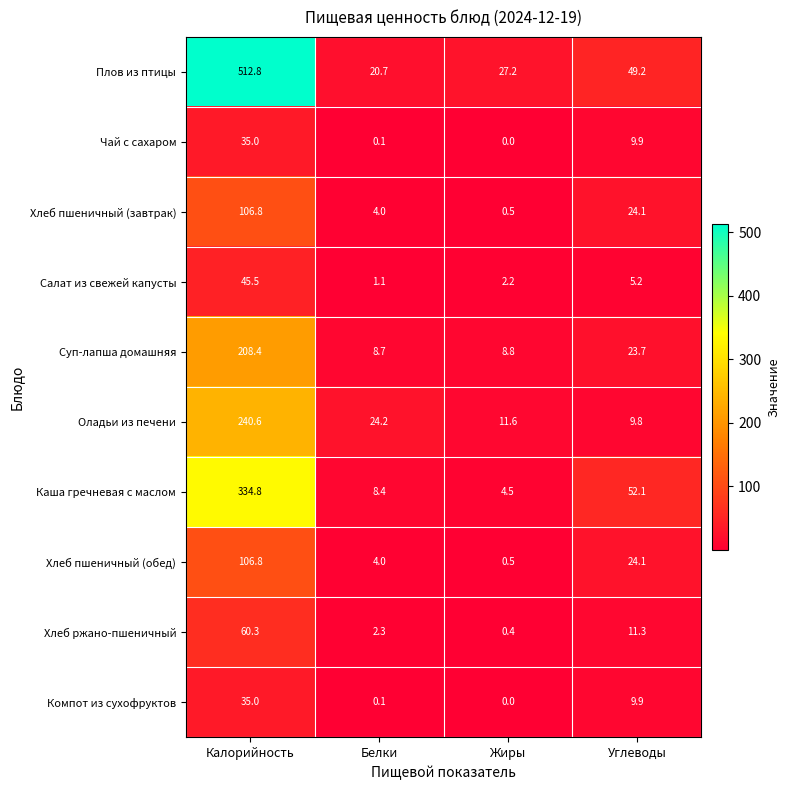

List the labels in order of Оладьи из печени value, smallest first.

Углеводы, Жиры, Белки, Калорийность